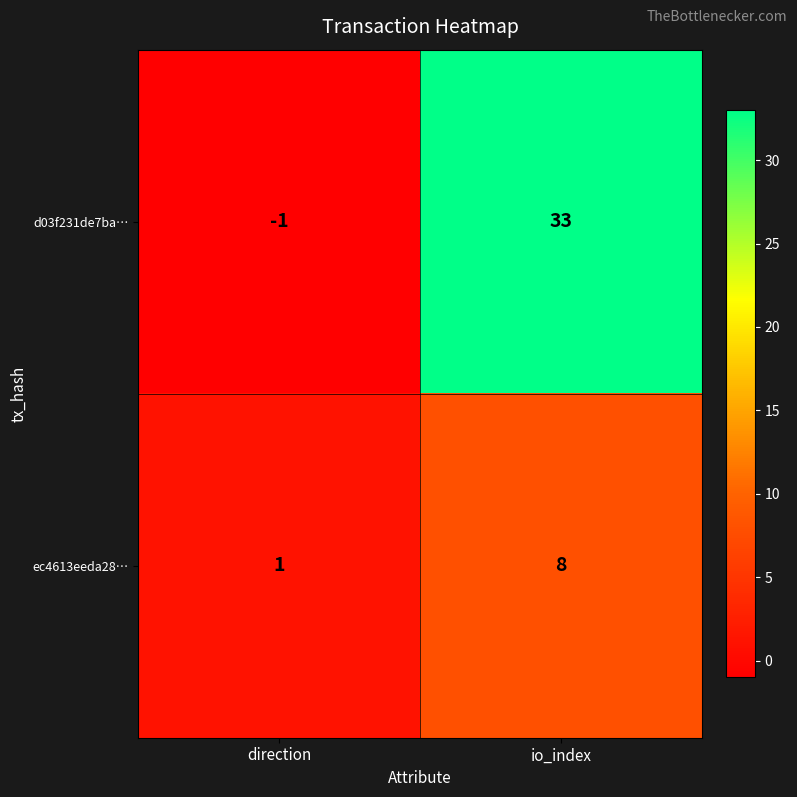

How many values in d03f231de7ba… are above zero?

1